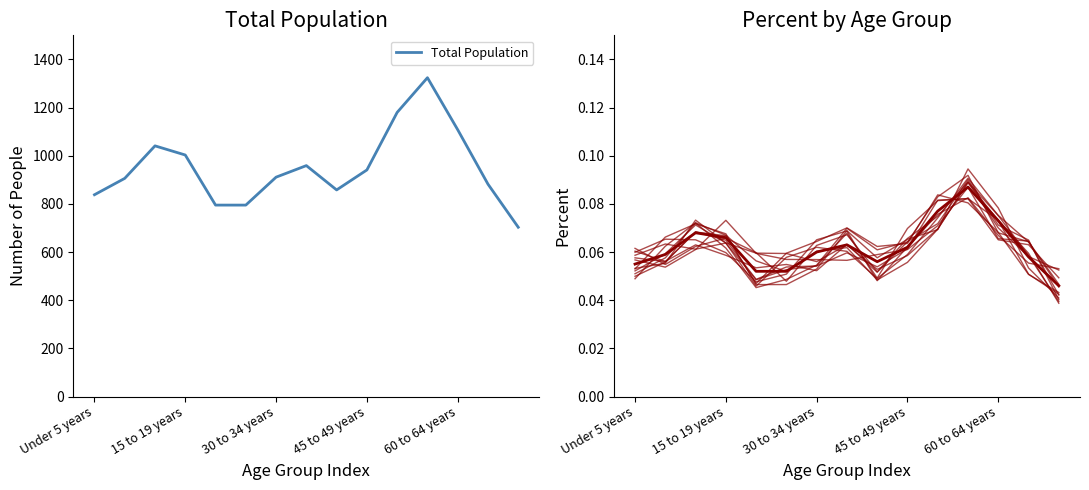

Is this an area chart (filled region under the line)?

No